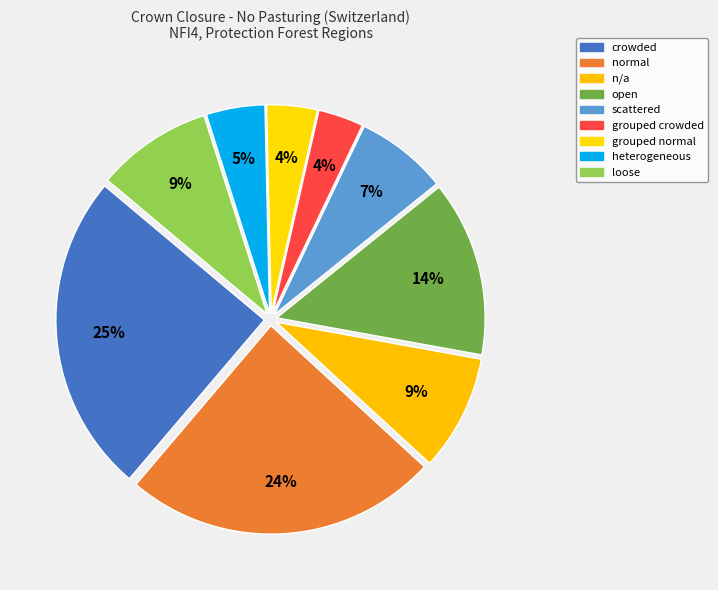

How many segments does this pie chart have?

9